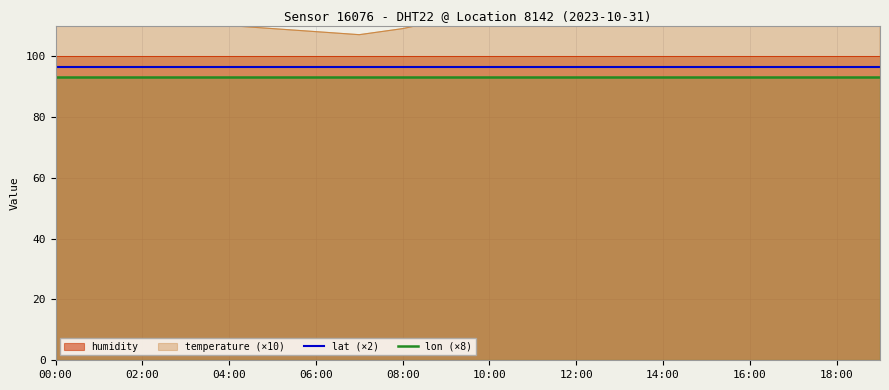

What is the sum of all lat (×2) values?

1929.7